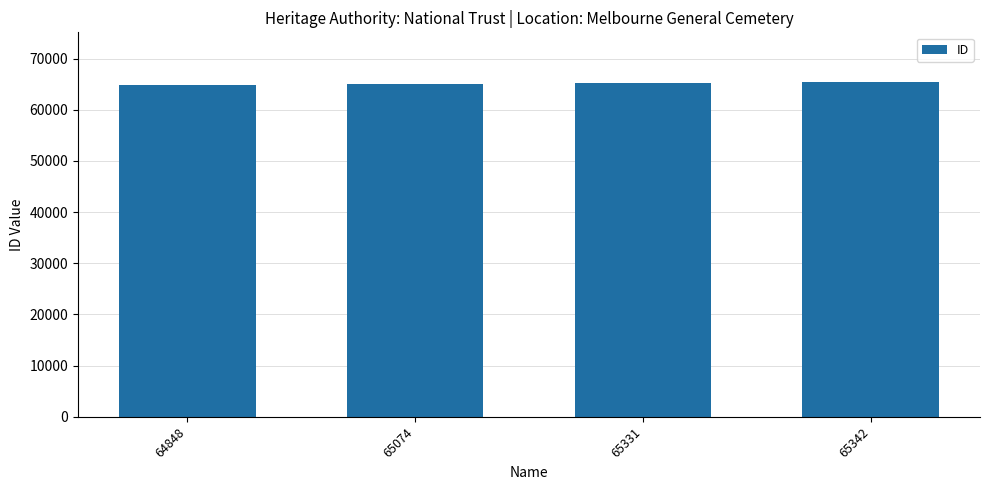

What is the sum of all values?

260595